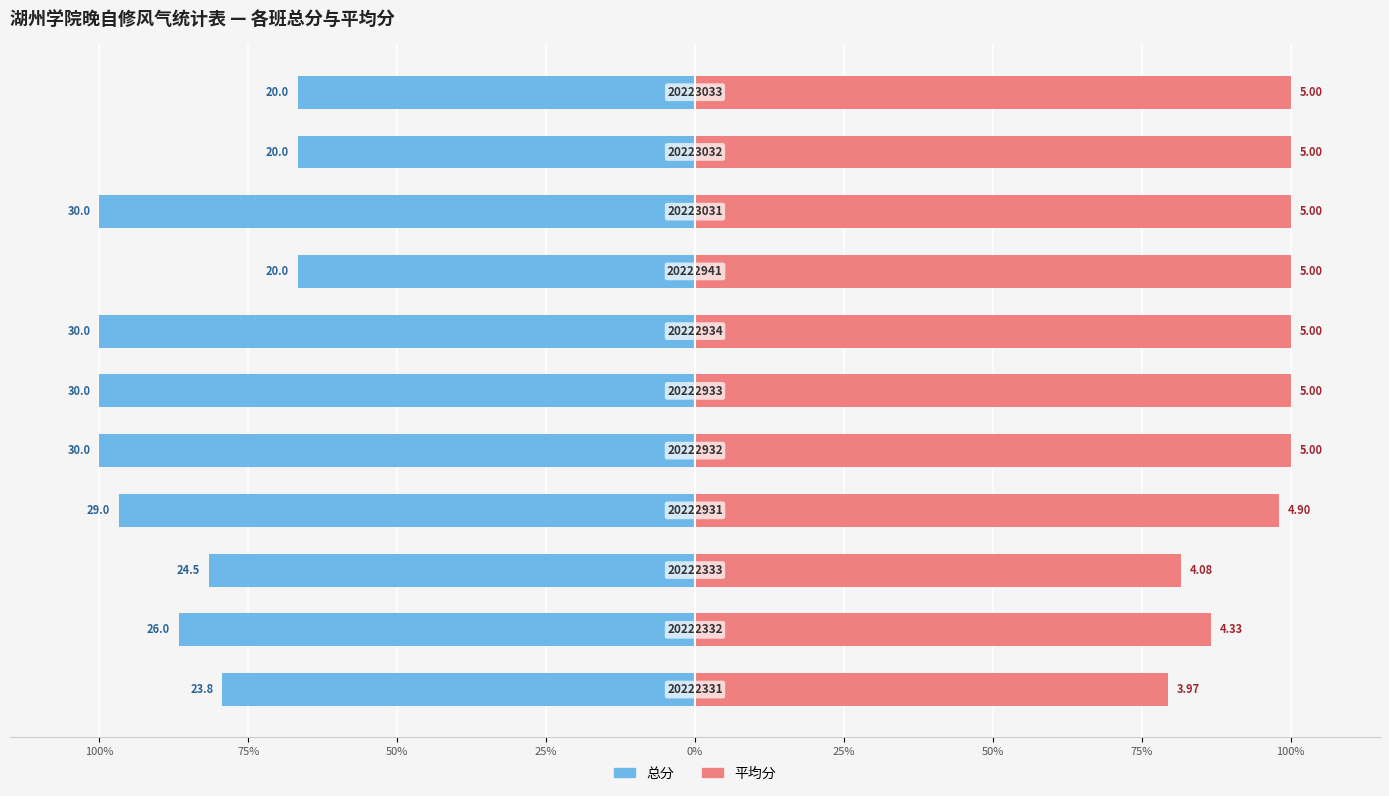

How many categories are shown in the chart?

11